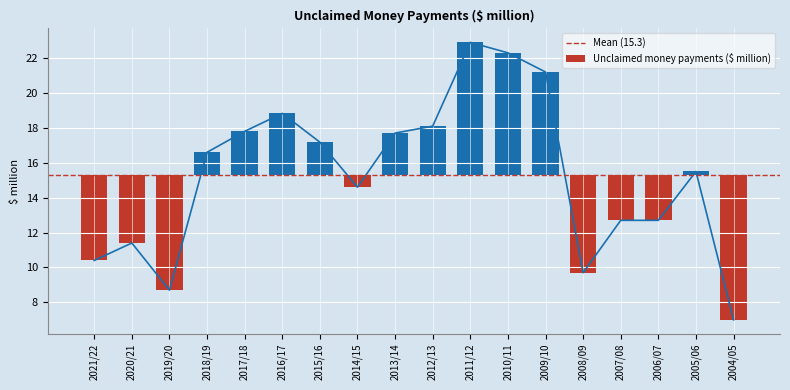

The value at 2018/19 is 8.8. True or false?

False